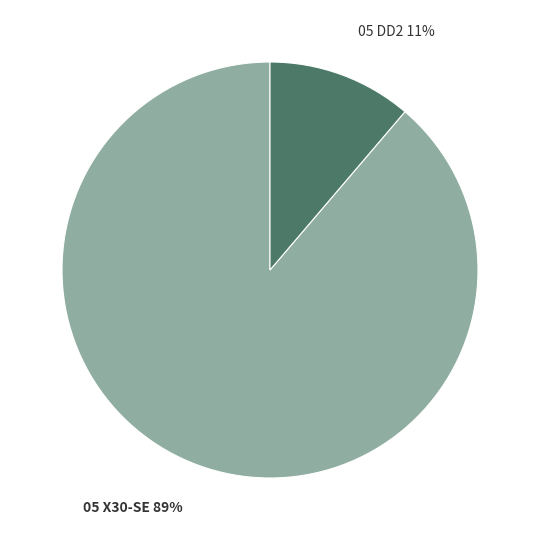

Does any single category account for the majority?

Yes